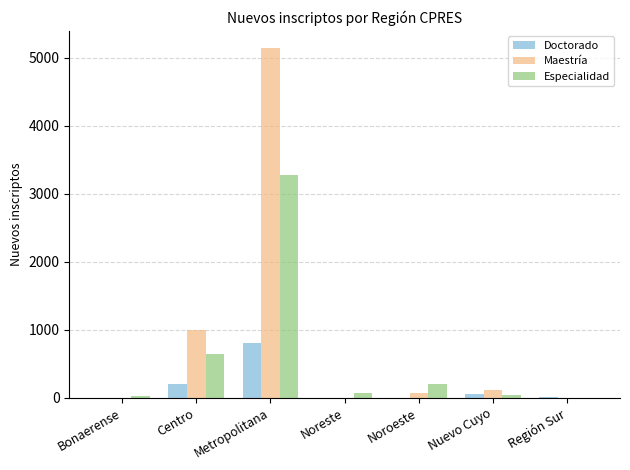

Which series has the largest range (max minus min)?

Maestría